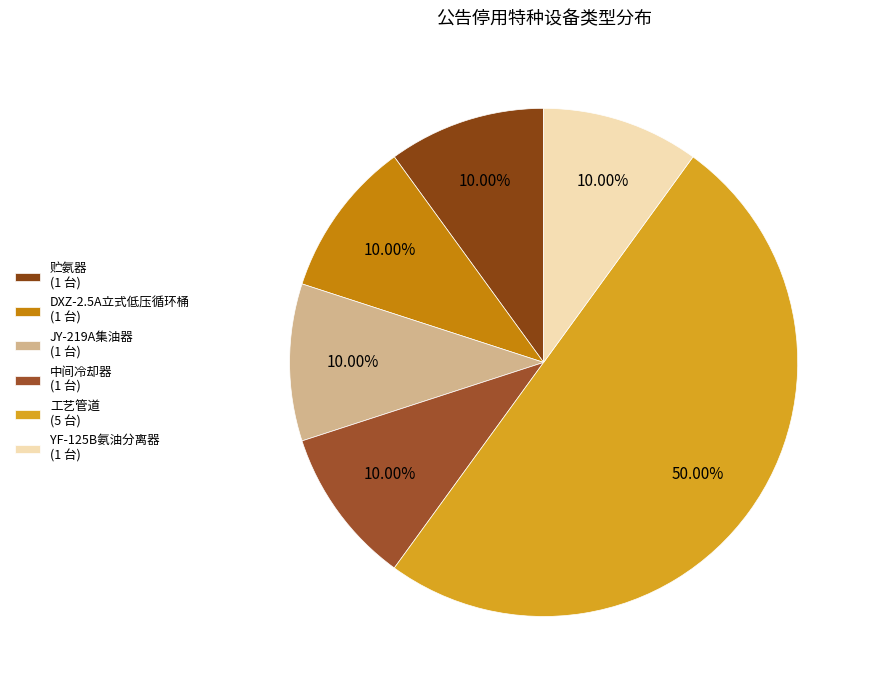

Which category has the biggest portion of the pie?

工艺管道